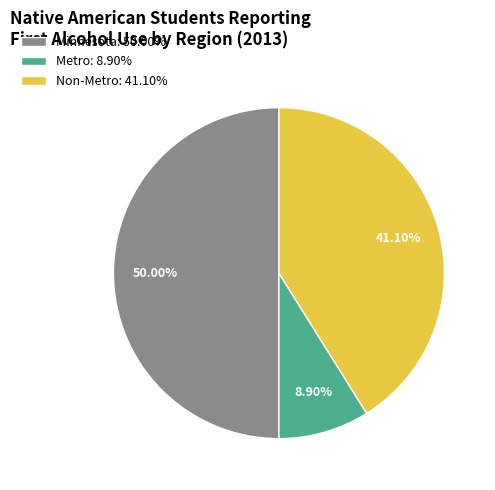

Which category has the biggest portion of the pie?

Minnesota